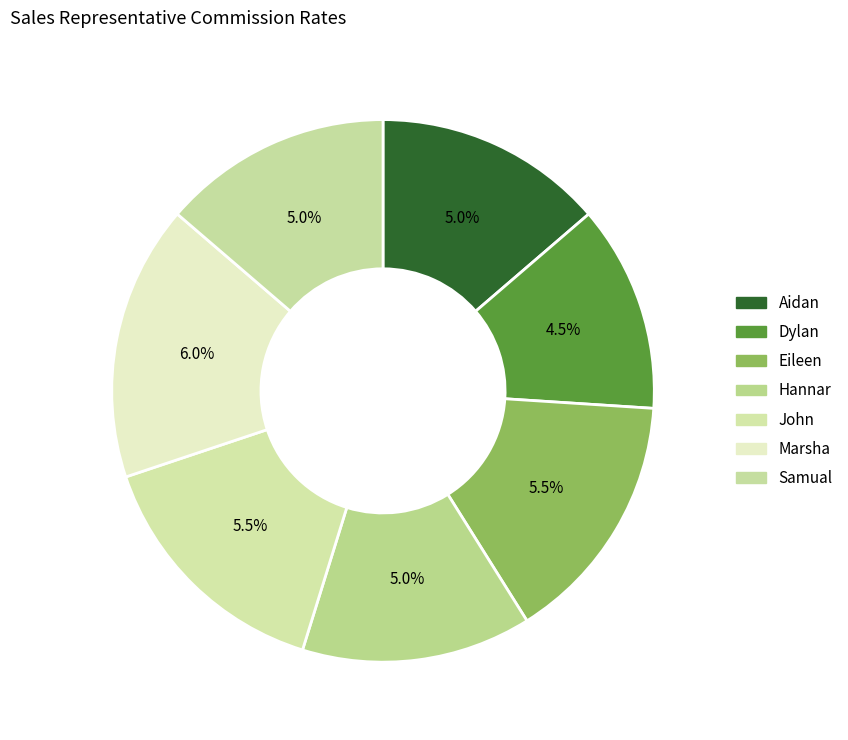

The Samual slice represents 3% of the pie. True or false?

False